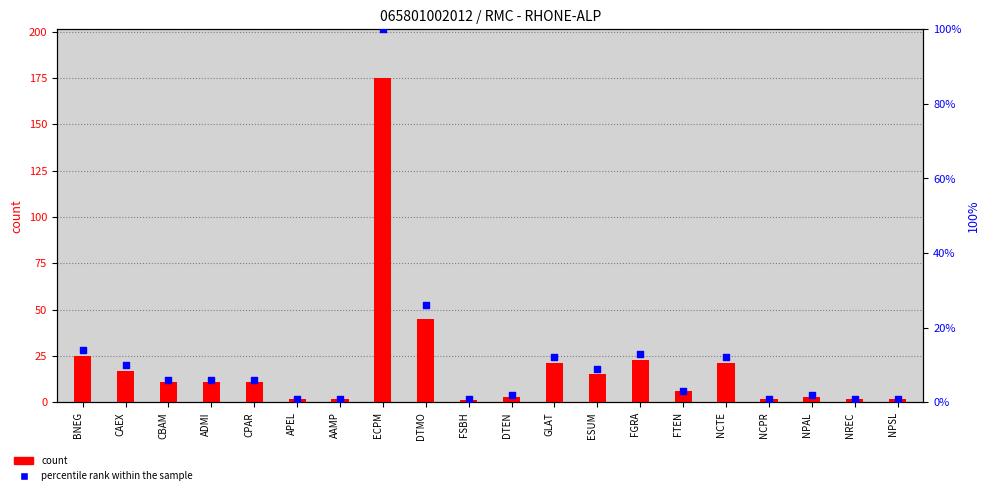

At how many categories does at least one series exceed 122?

1